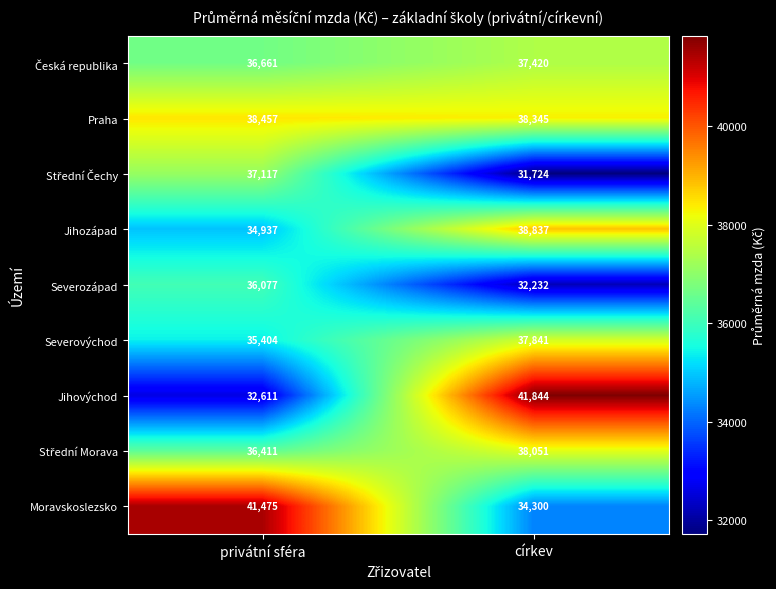

At which category is the sum across all series the highest?

církev